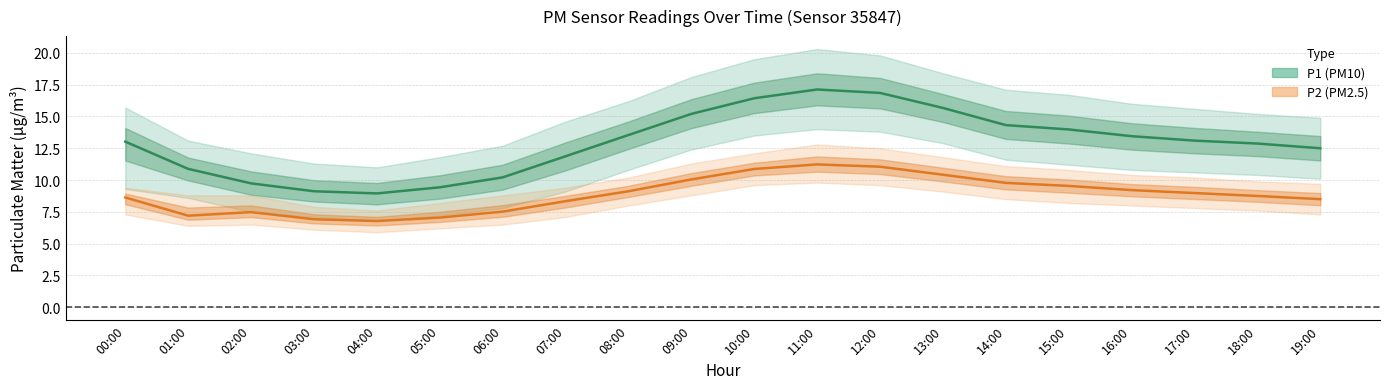

Reading left to right, transcribe all the data shown in this chart.

P1 (PM10) mean: 00:00=13.0	01:00=10.9	02:00=9.7	03:00=9.1	04:00=8.9	05:00=9.4	06:00=10.2	07:00=11.9	08:00=13.5	09:00=15.2	10:00=16.4	11:00=17.1	12:00=16.9	13:00=15.7	14:00=14.3	15:00=14.0	16:00=13.4	17:00=13.1	18:00=12.9	19:00=12.5
P2 (PM2.5) mean: 00:00=8.6	01:00=7.2	02:00=7.5	03:00=6.9	04:00=6.8	05:00=7.0	06:00=7.5	07:00=8.3	08:00=9.1	09:00=10.1	10:00=10.9	11:00=11.2	12:00=11.1	13:00=10.4	14:00=9.8	15:00=9.5	16:00=9.2	17:00=9.0	18:00=8.8	19:00=8.5